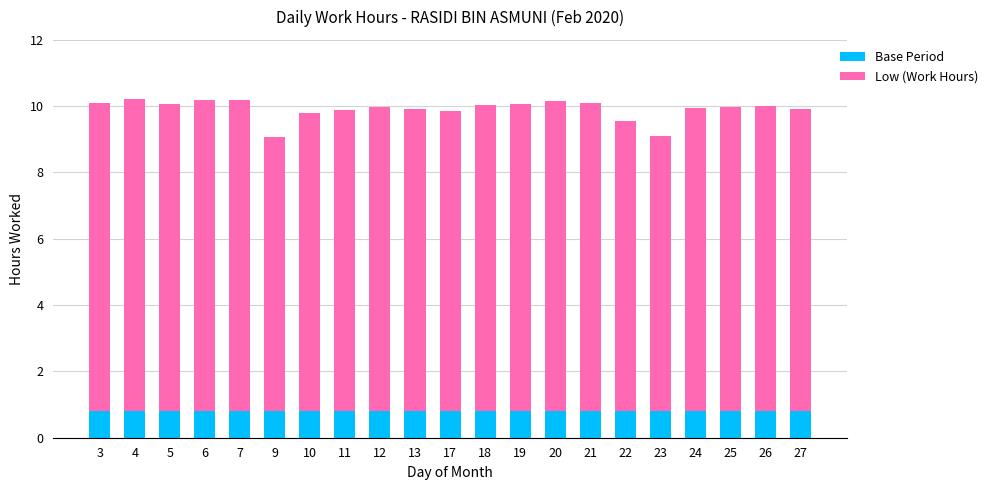

The value of Base Period at 10 is 0.8. True or false?

True